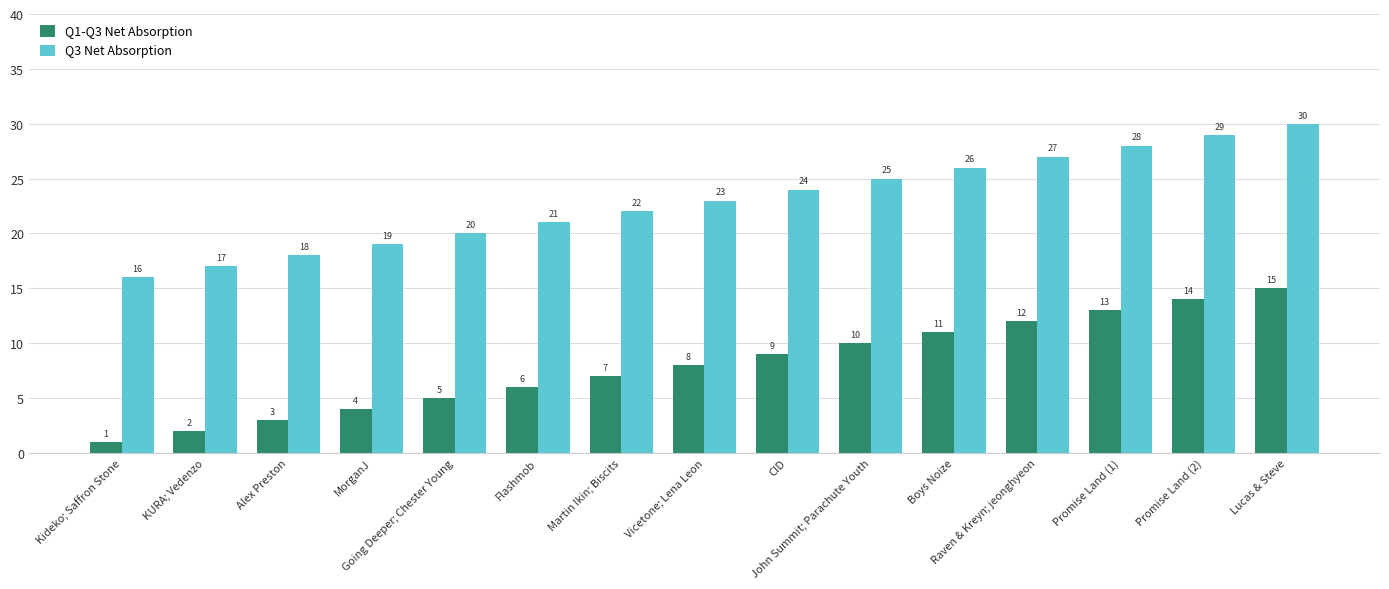

At which label is Q3 Net Absorption closest to 23?

Vicetone; Lena Leon